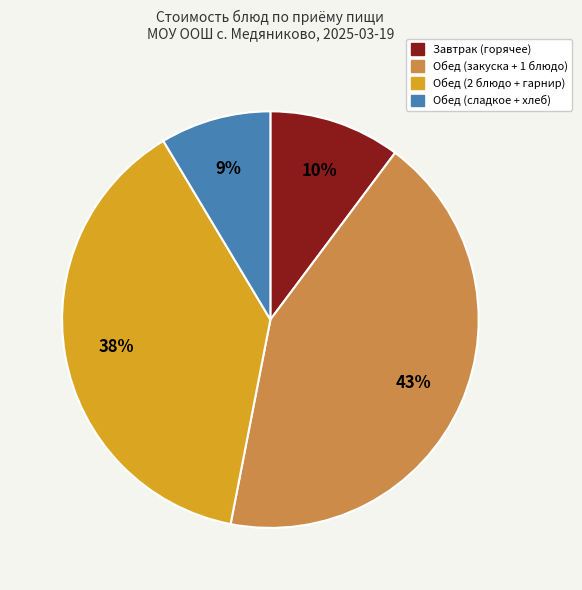

To the nearest percent, what is the difference between the largest and smallest slice percentages?

34%